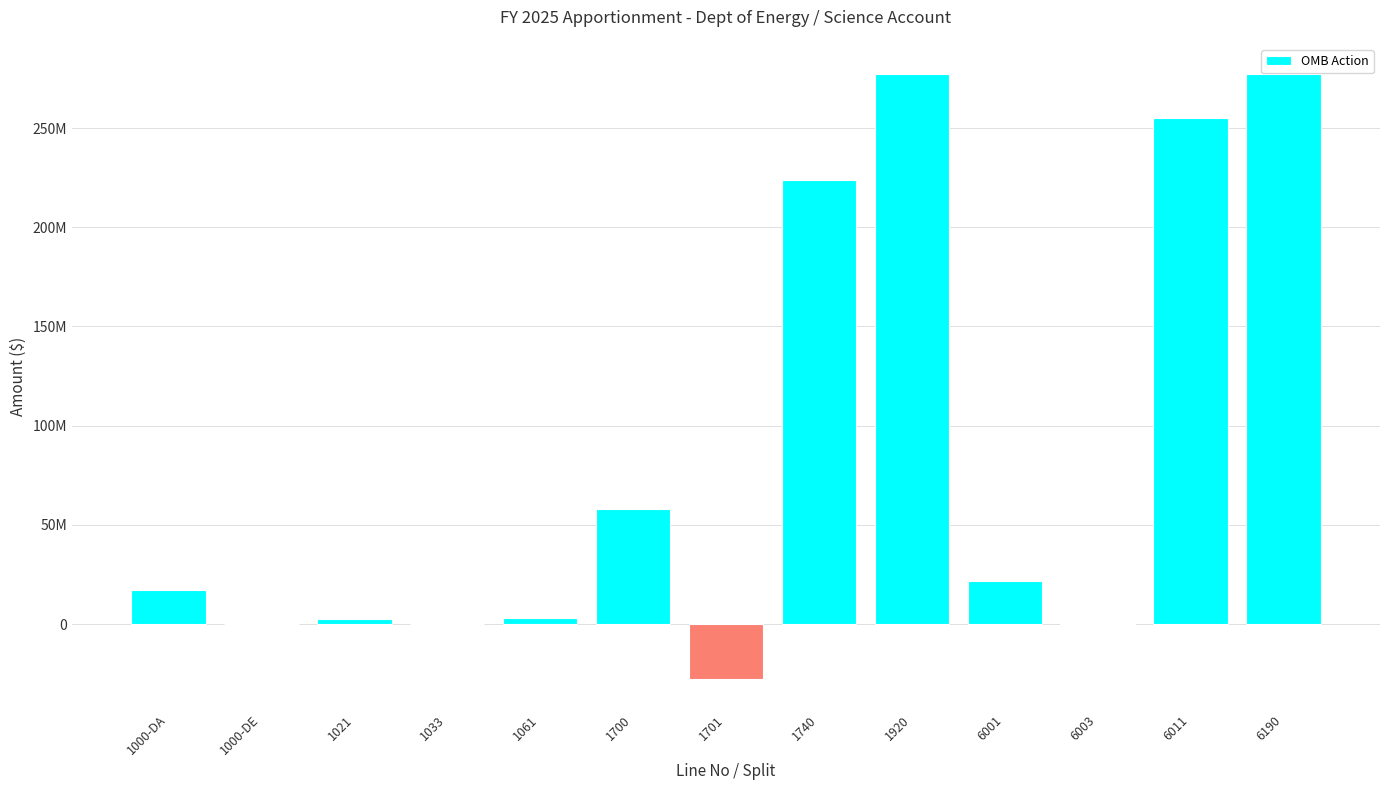

What is the sum of the values at 1740 and 1061?

226662100